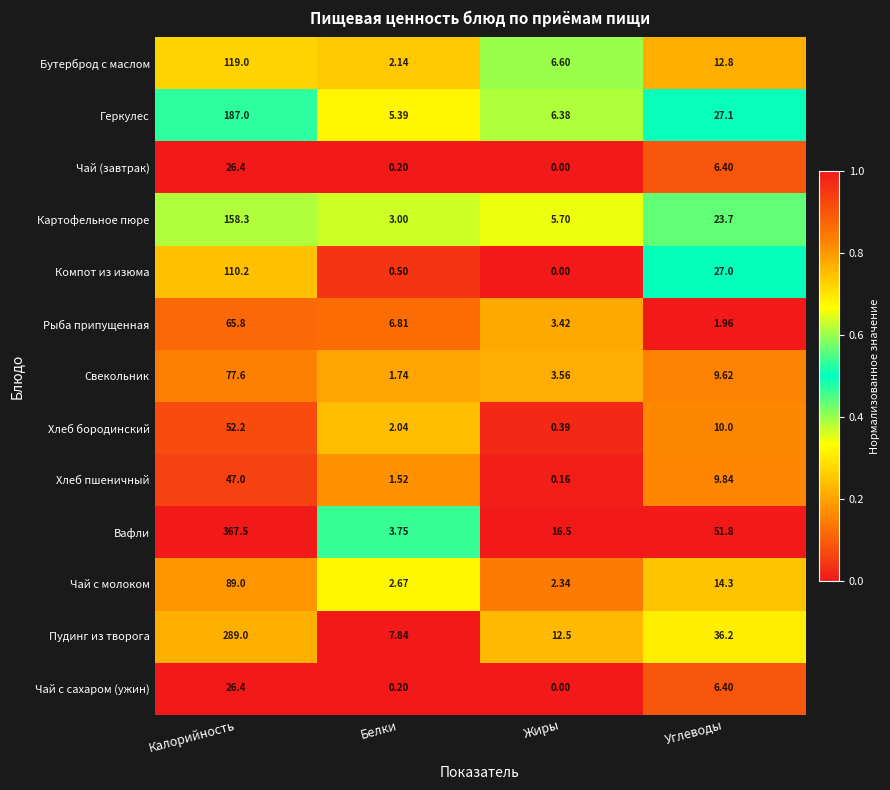

At which category does the chart reach its peak across all series?

Калорийность